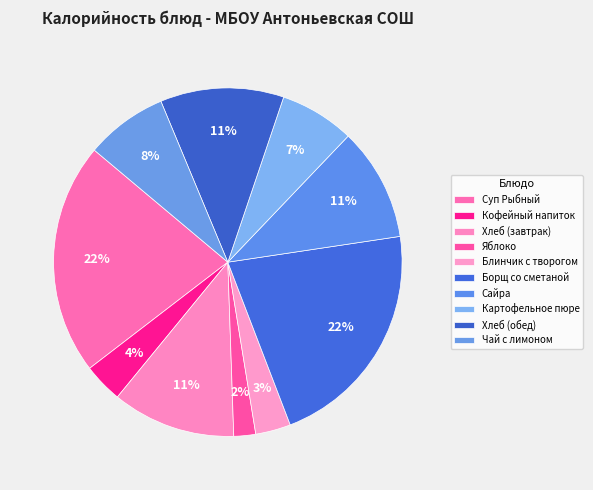

Count the number of slices in the pie.

10